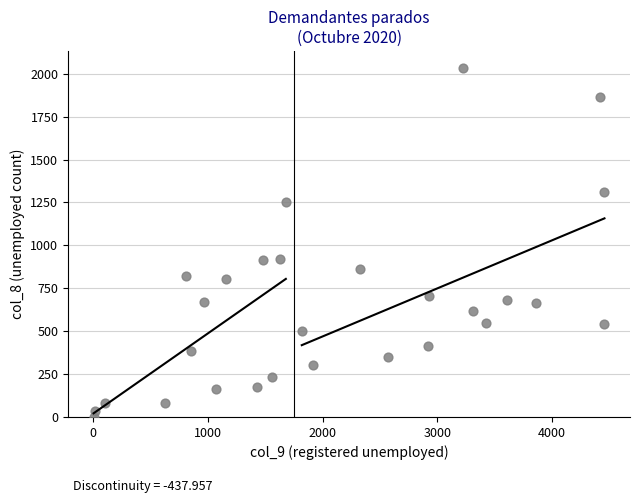

What is the range of X values (max minus min)?

4456